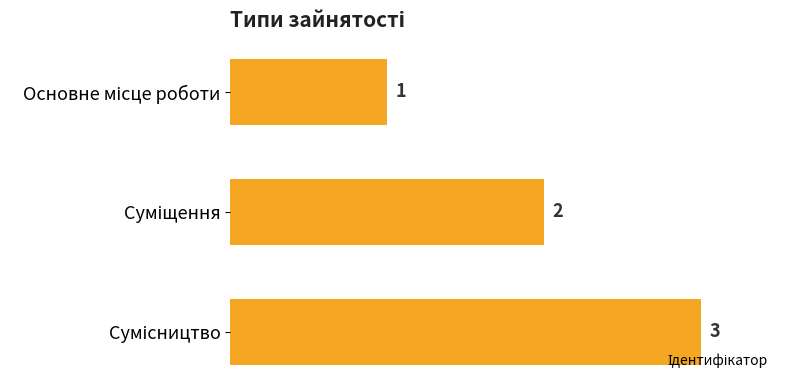

How many data points are less than 2?

1